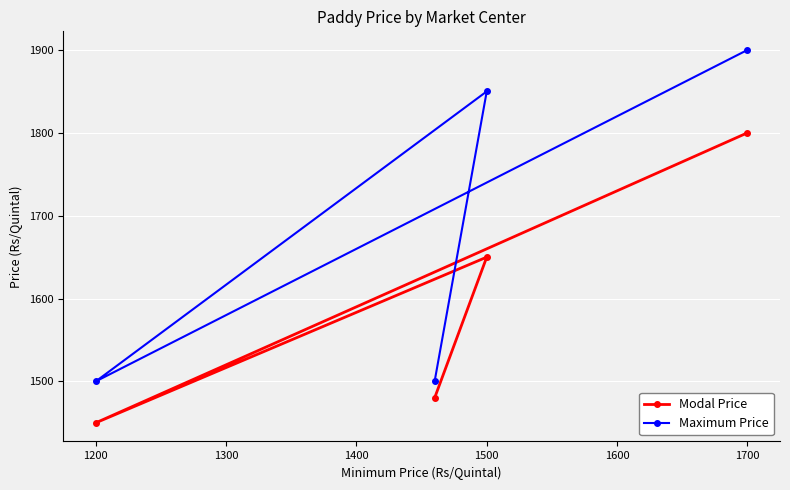

What is the minimum value shown in the chart?

1450